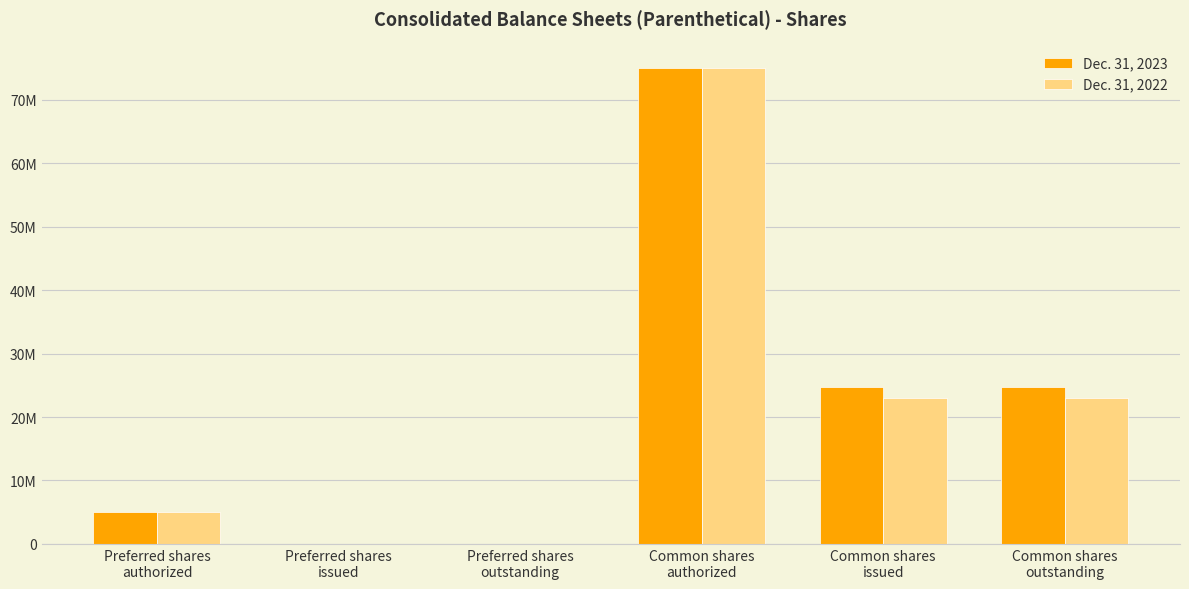

What is the spread (max minus min) of values at Common shares
issued?

1744748